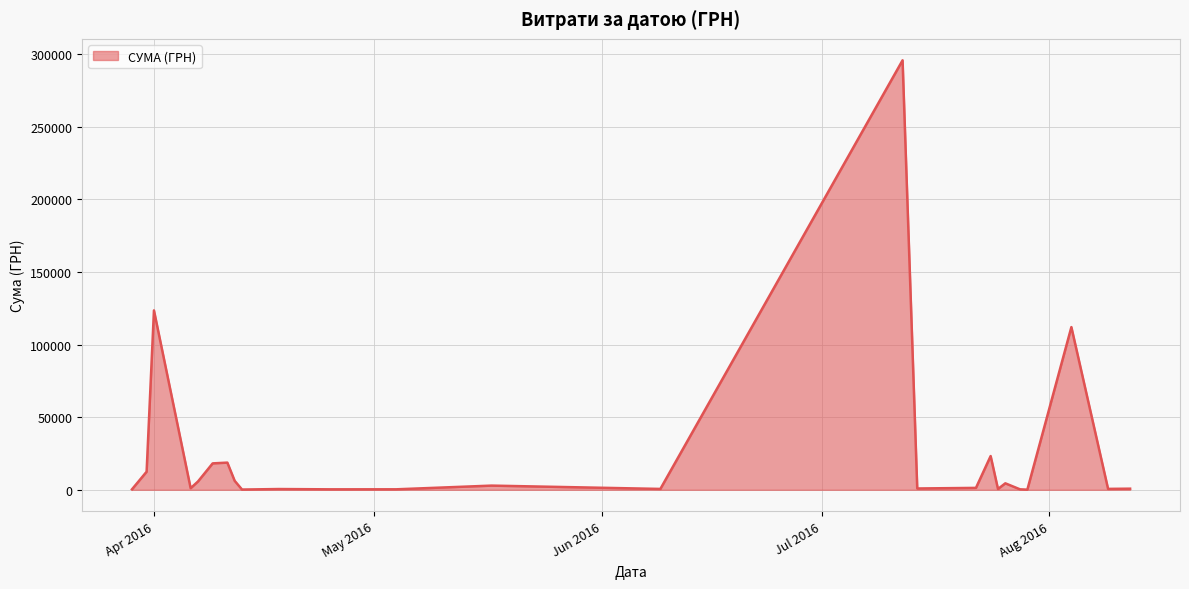

What is the difference between the maximum and minimum values?

295540.8